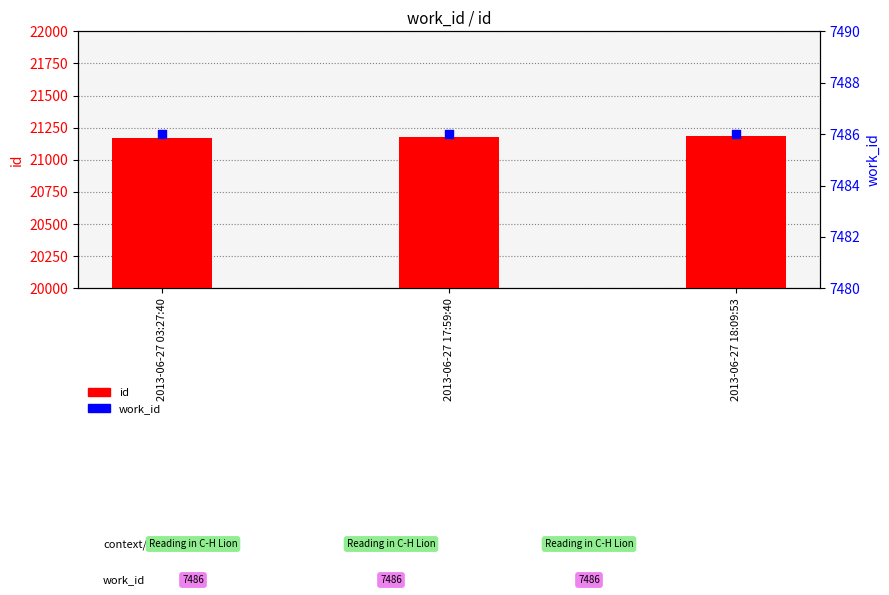

At which category is the sum across all series the highest?

2013-06-27 18:09:53